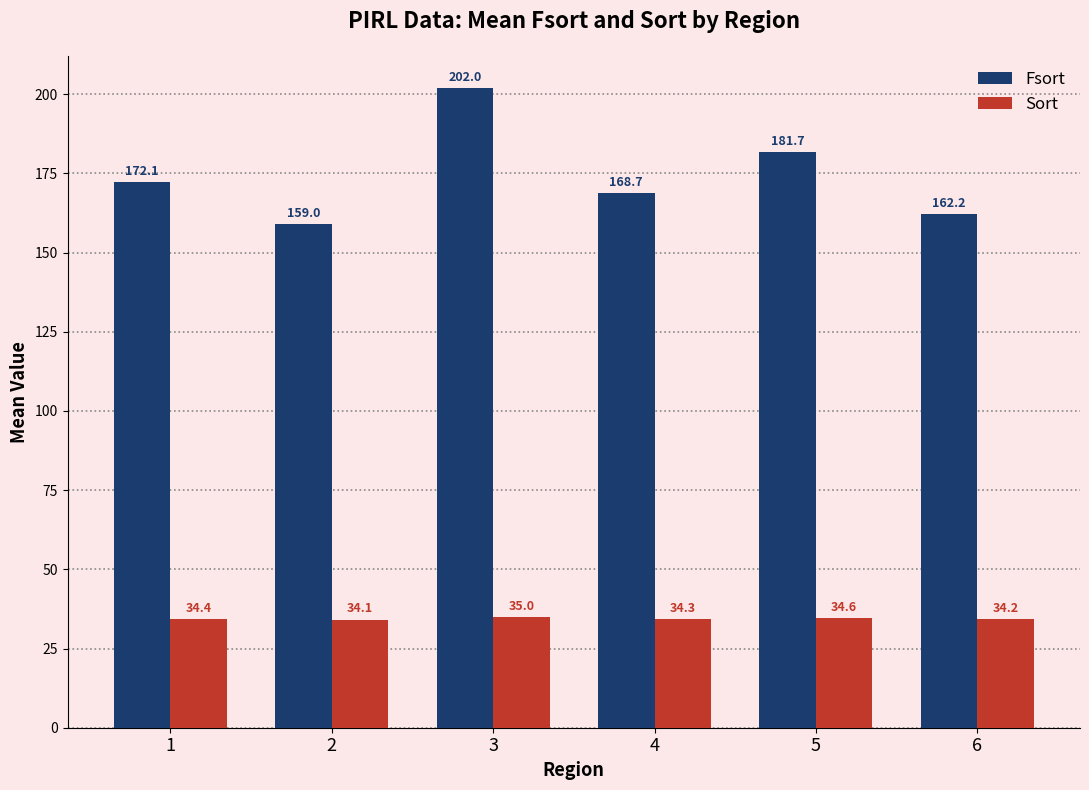

At which category is the sum across all series the highest?

3